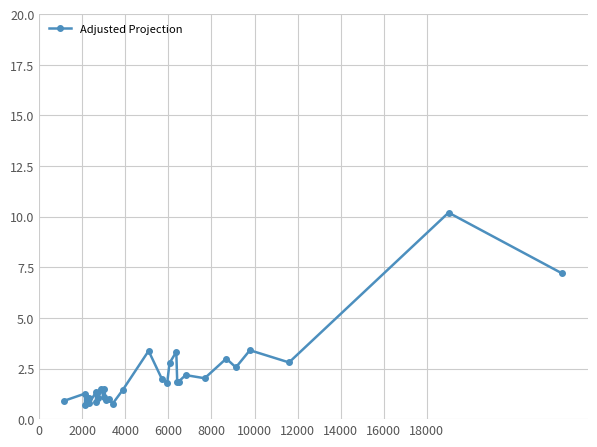

What is the greatest value displayed?

10.2